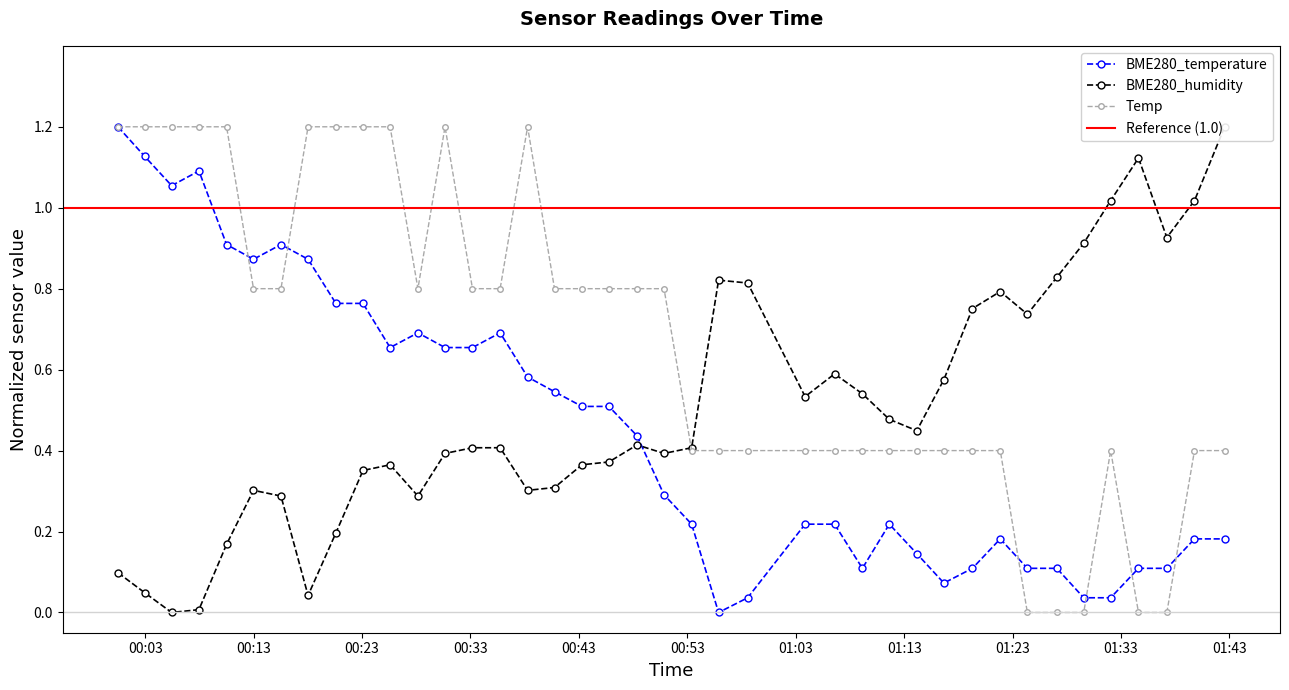

What is the average value of the BME280_humidity series?

0.5